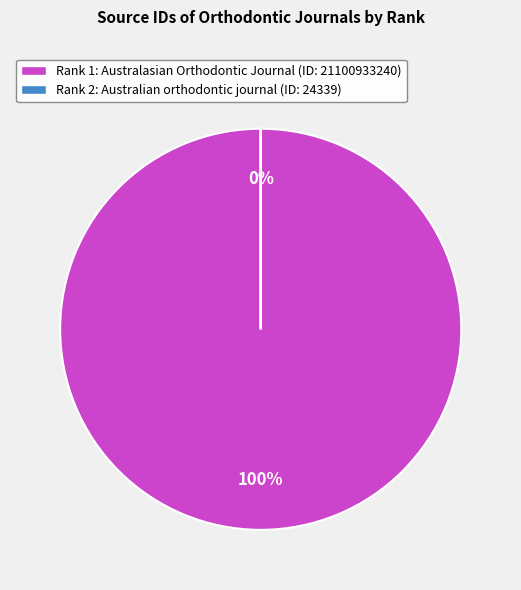

Is it true that Rank 1 (Australasian Orthodontic Journal) is 100% of the pie?

True